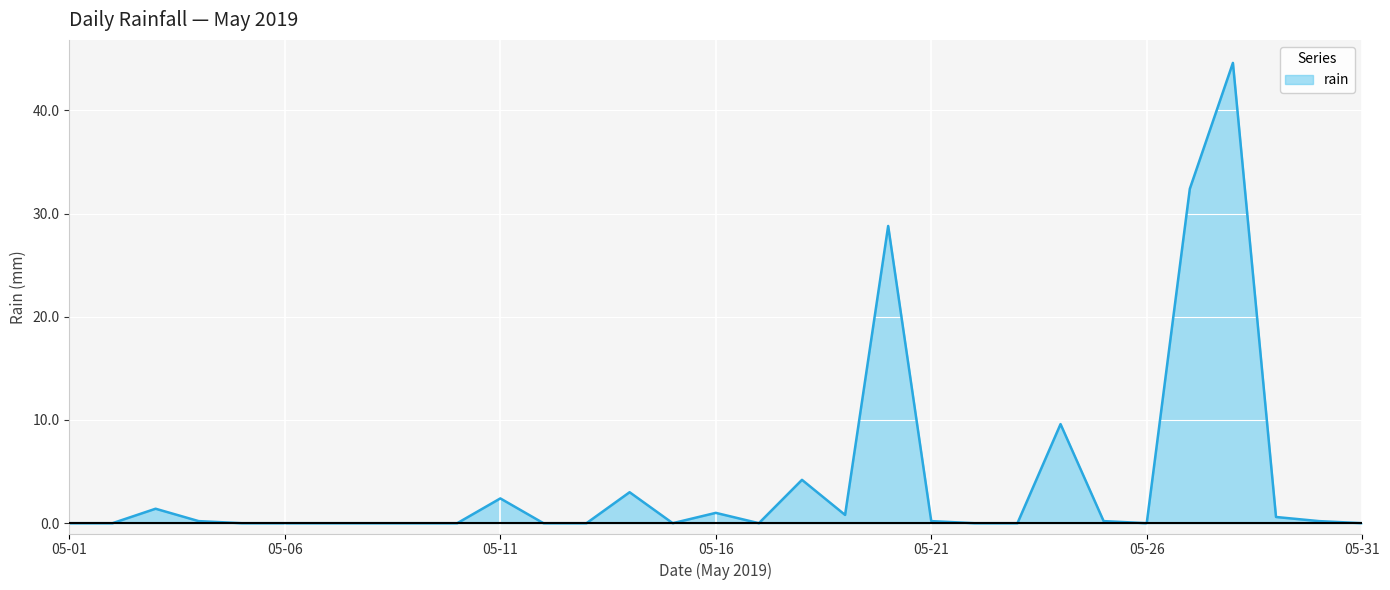

What is the sum of all values?

129.6